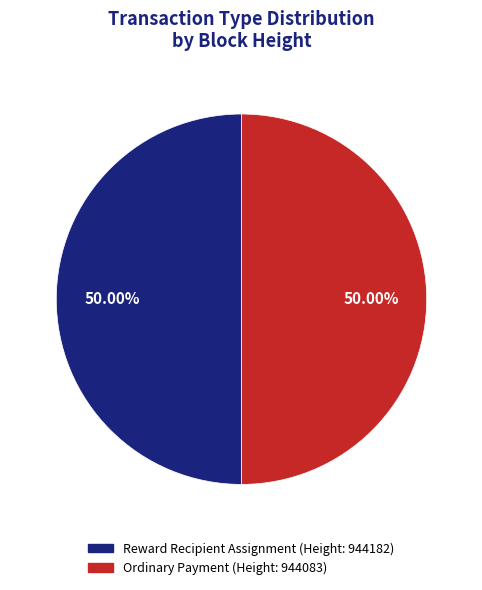

What is the ratio of the value at Reward Recipient Assignment (Height: 944182) to the value at Ordinary Payment (Height: 944083)?

1.0